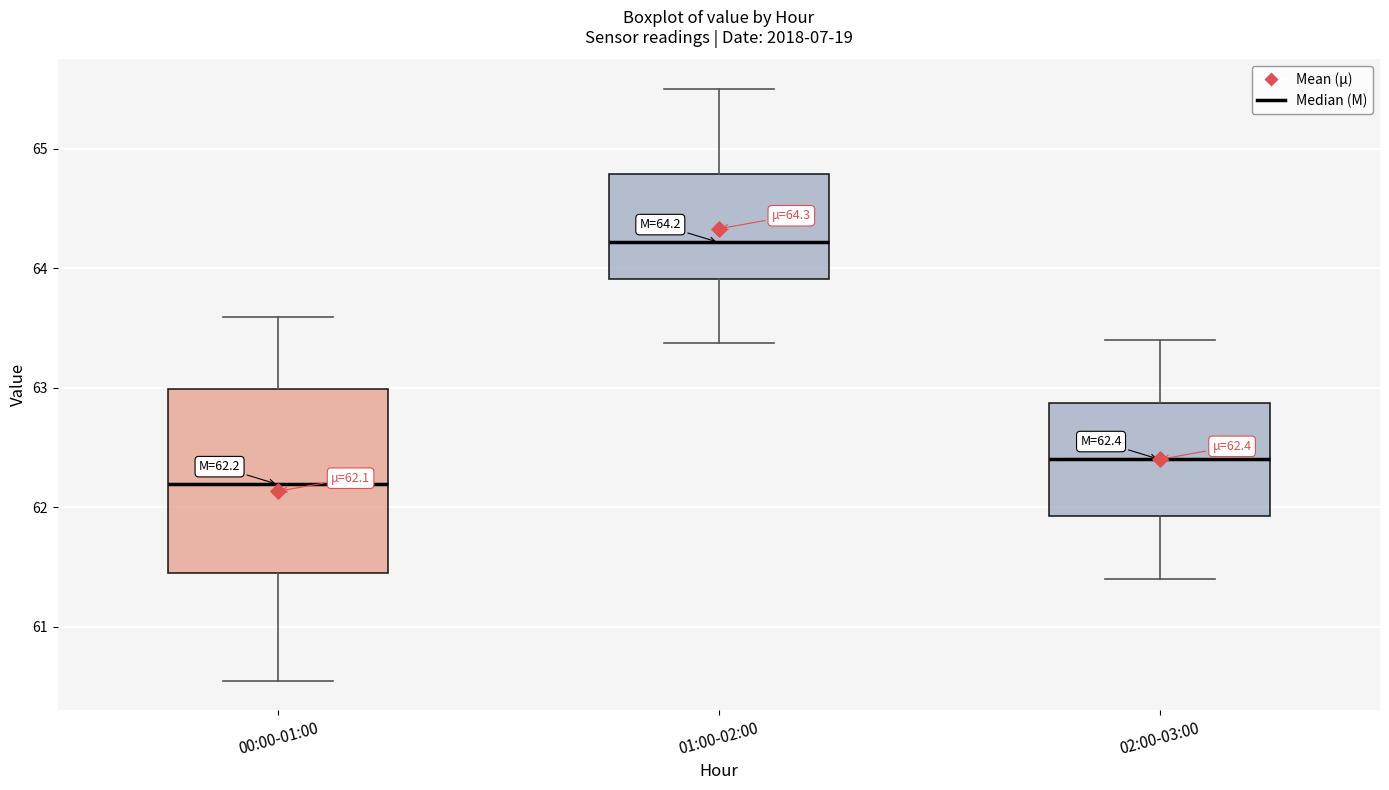

Which box is the tallest, from its lower edge to its upper edge?

00:00-01:00